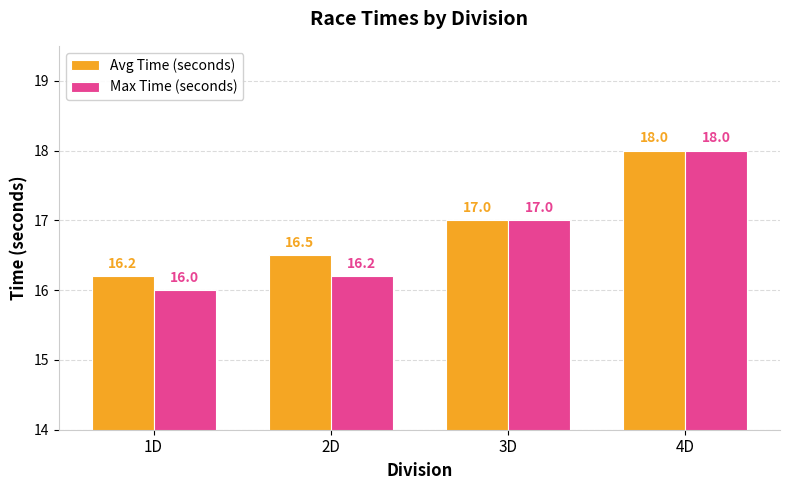

At which label does Avg Time (seconds) reach its peak?

4D